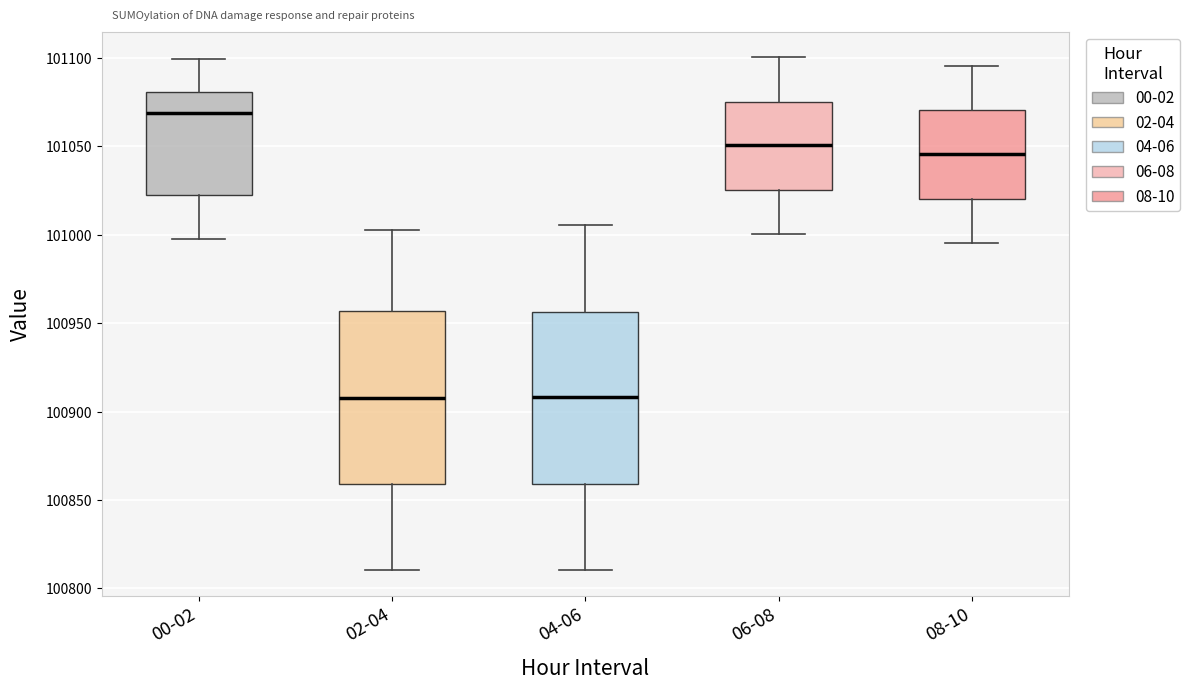

Where is the lower edge of the box for 00-02 on the y-axis? The values are not printed on the chart, so give them approximately, as read against the axis.

101020